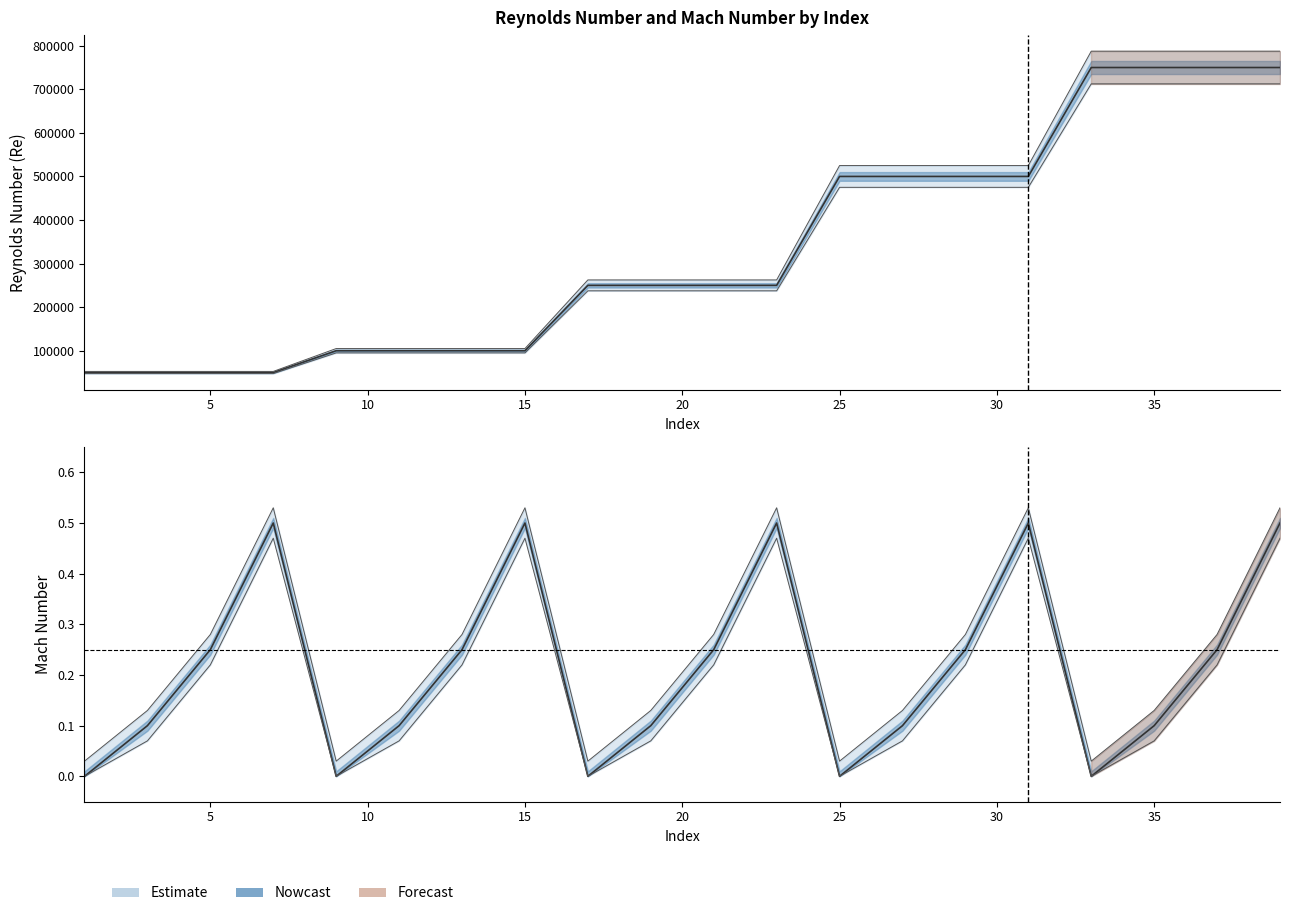

The Mach_XFOIL series shows 0.1 at 3. True or false?

False